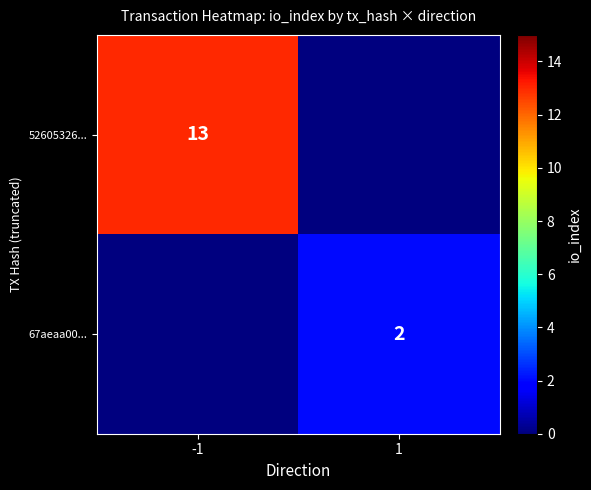

The 52605326... series shows 22 at -1. True or false?

False